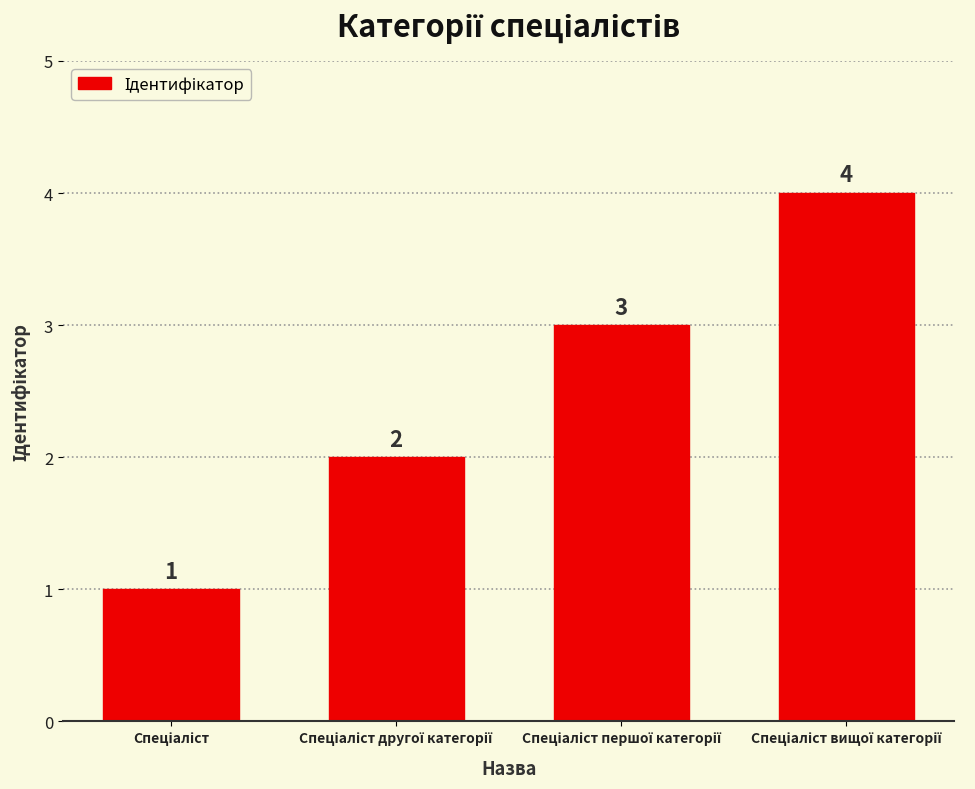

How many distinct data groups are displayed?

1